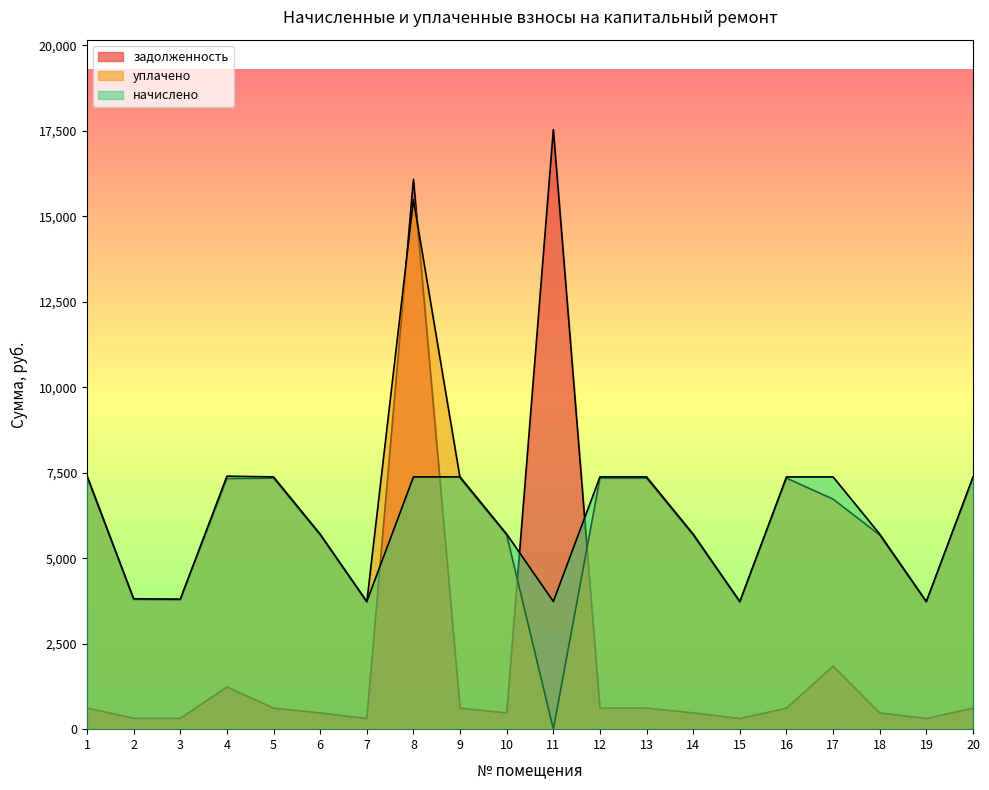

What is the sum of all задолженность values?

44484.4